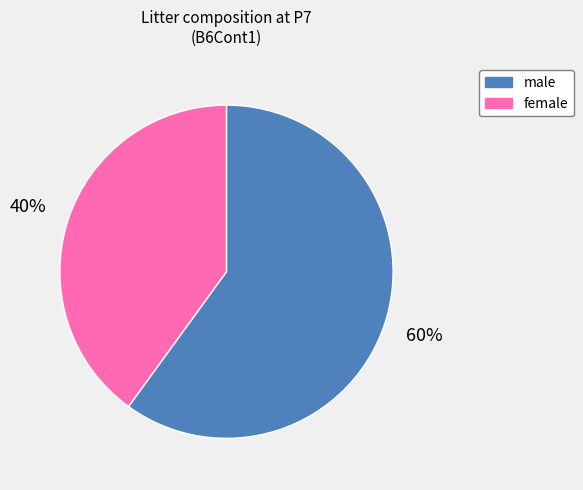

To the nearest percent, what is the combined percentage of female and male?

100%